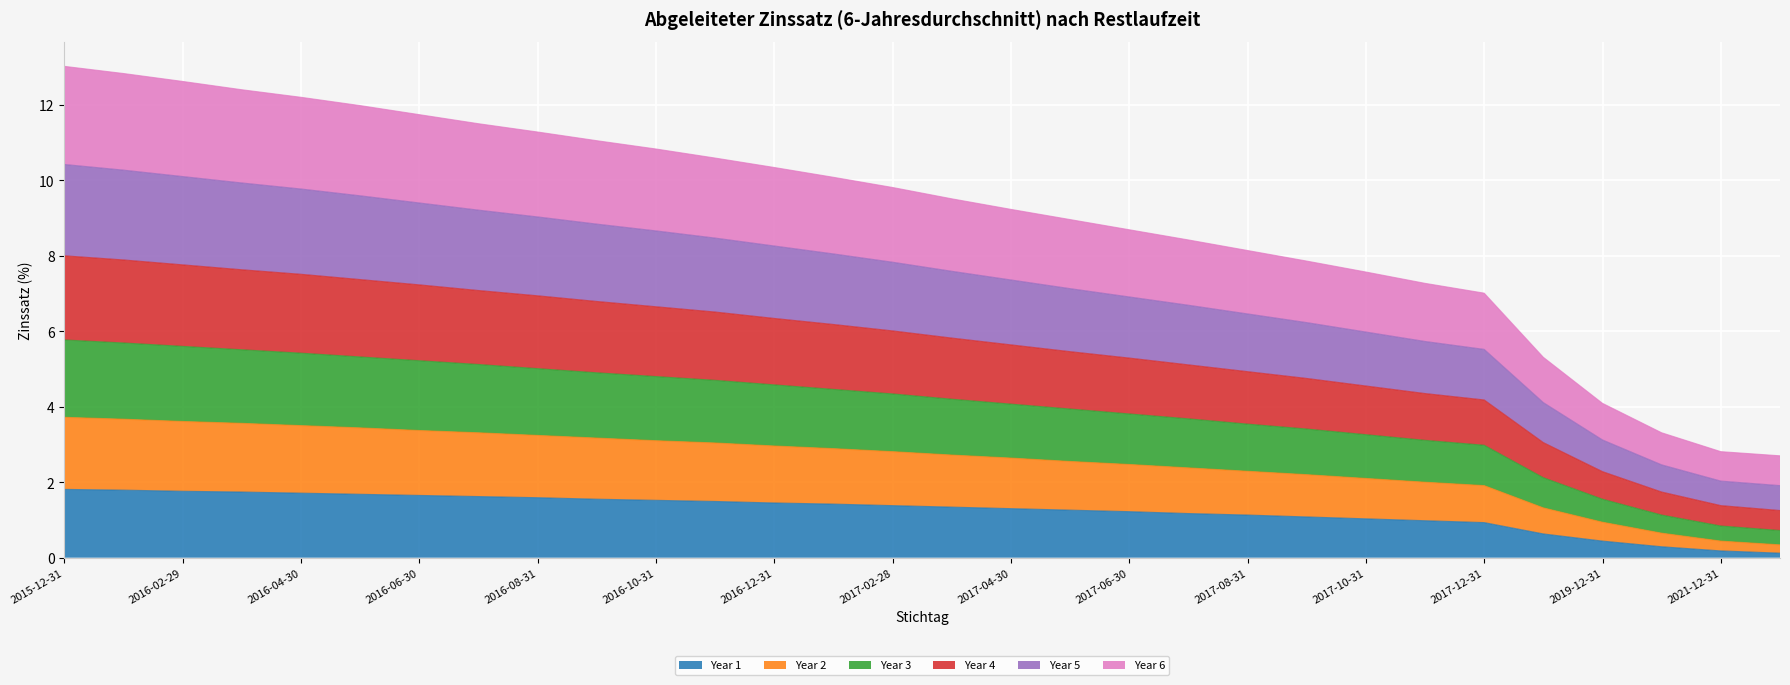

What are all the series names shown in the legend?

Year 1, Year 2, Year 3, Year 4, Year 5, Year 6